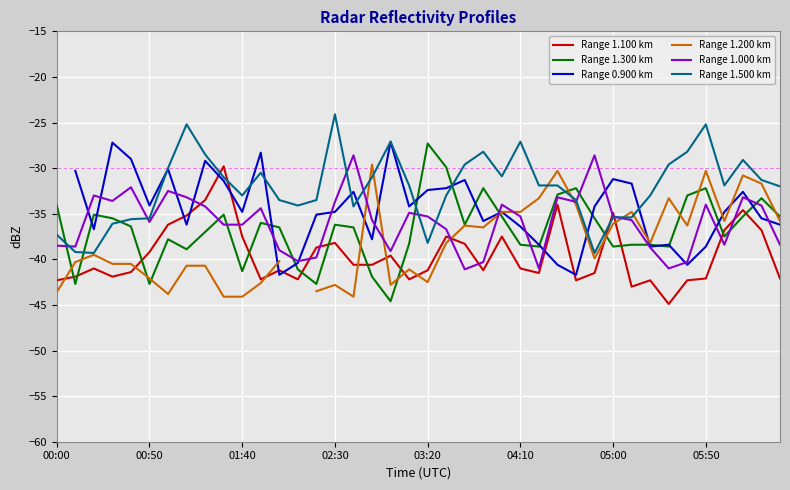

Which category has the lowest value across all series?

33